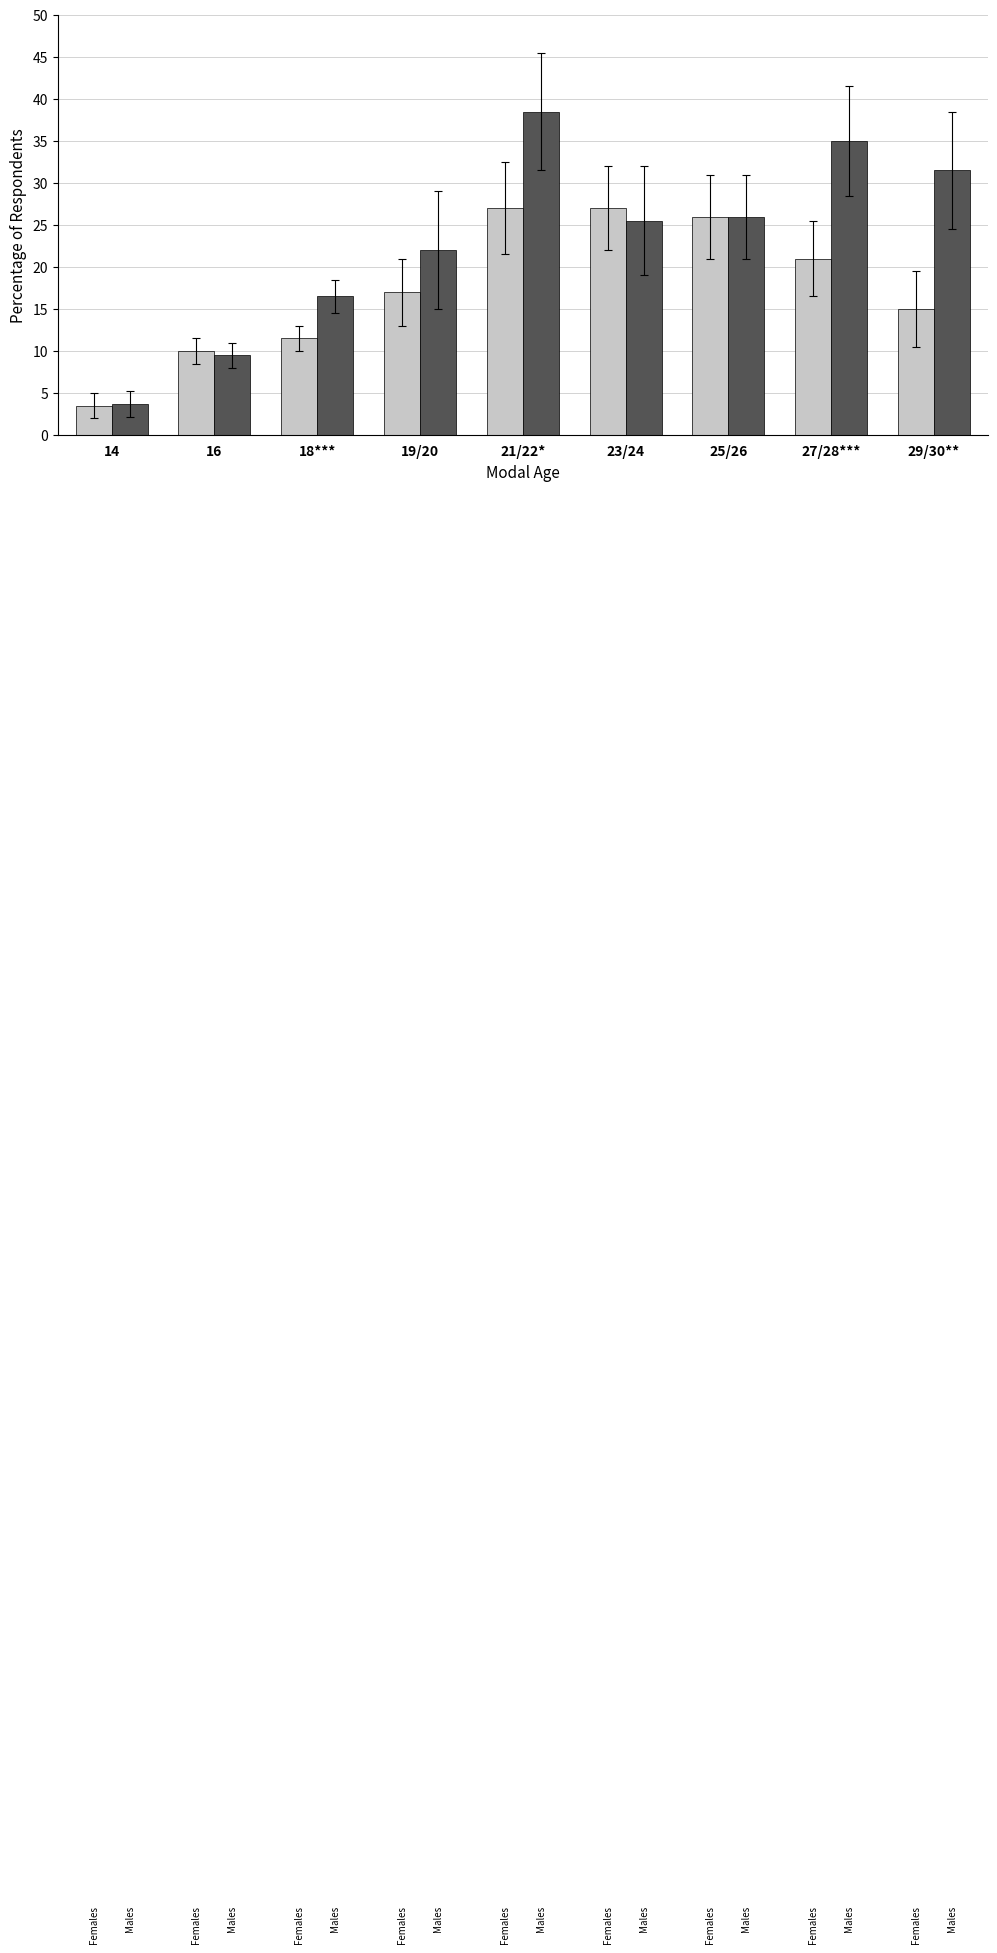

At which category does the chart reach its minimum across all series?

14